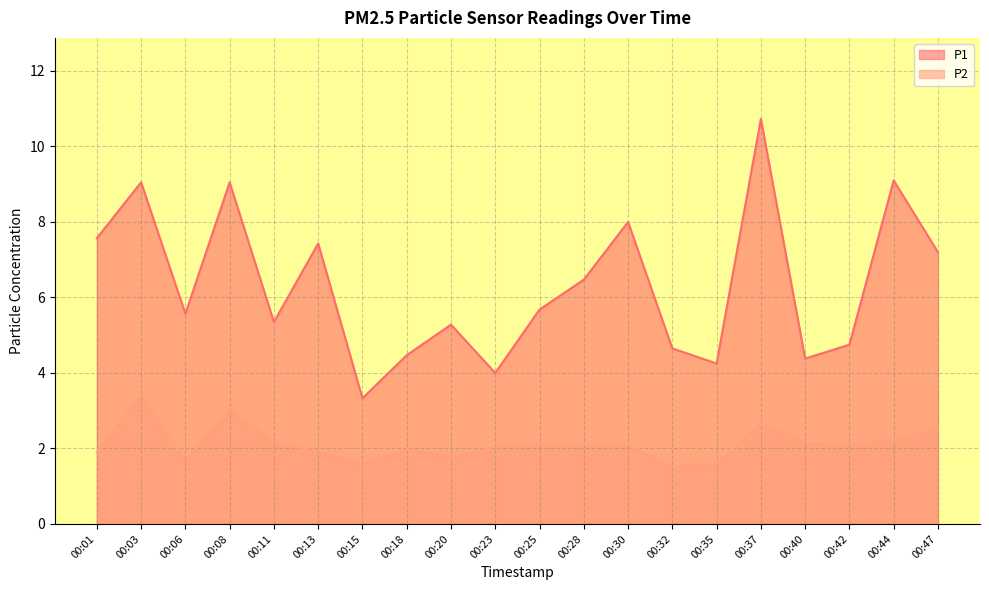

What is the difference between the highest and lowest values at 00:28?

4.4